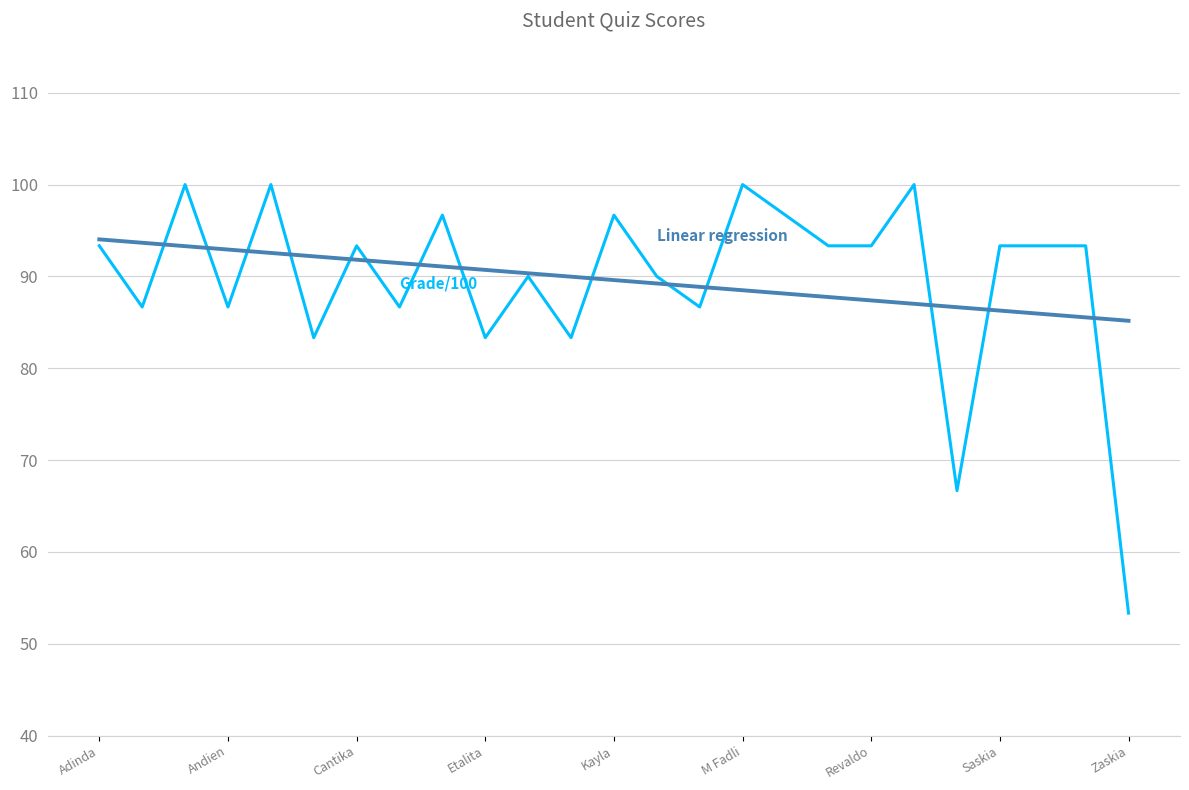

What is the smallest value displayed?

53.3